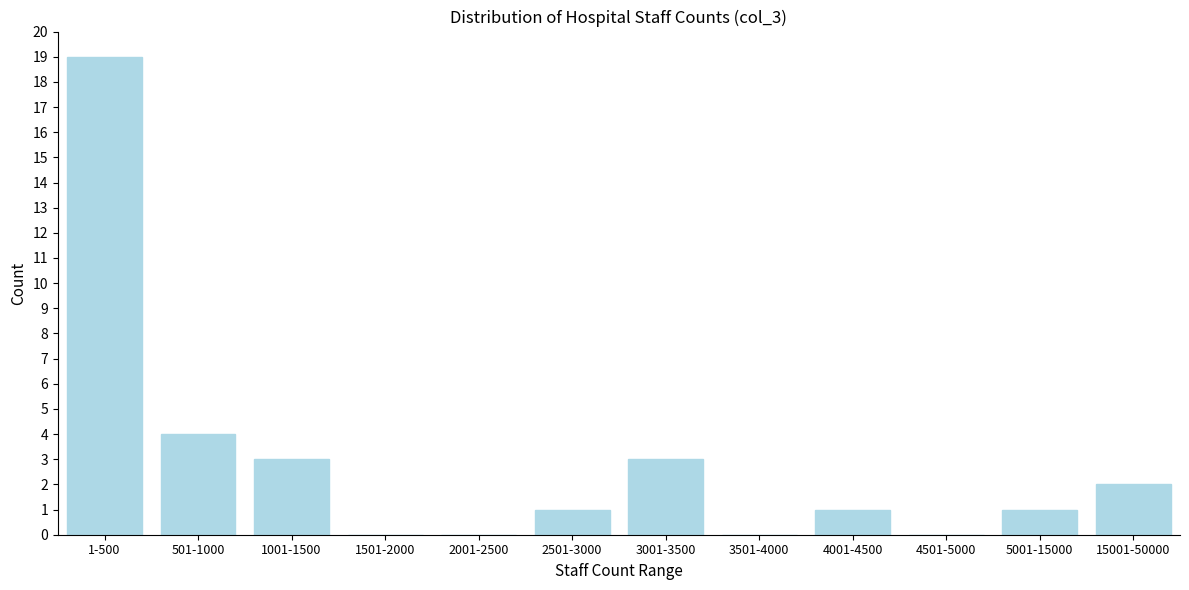

Reading left to right, extract all data points from this chart.

1-500=19	501-1000=4	1001-1500=3	1501-2000=0	2001-2500=0	2501-3000=1	3001-3500=3	3501-4000=0	4001-4500=1	4501-5000=0	5001-15000=1	15001-50000=2